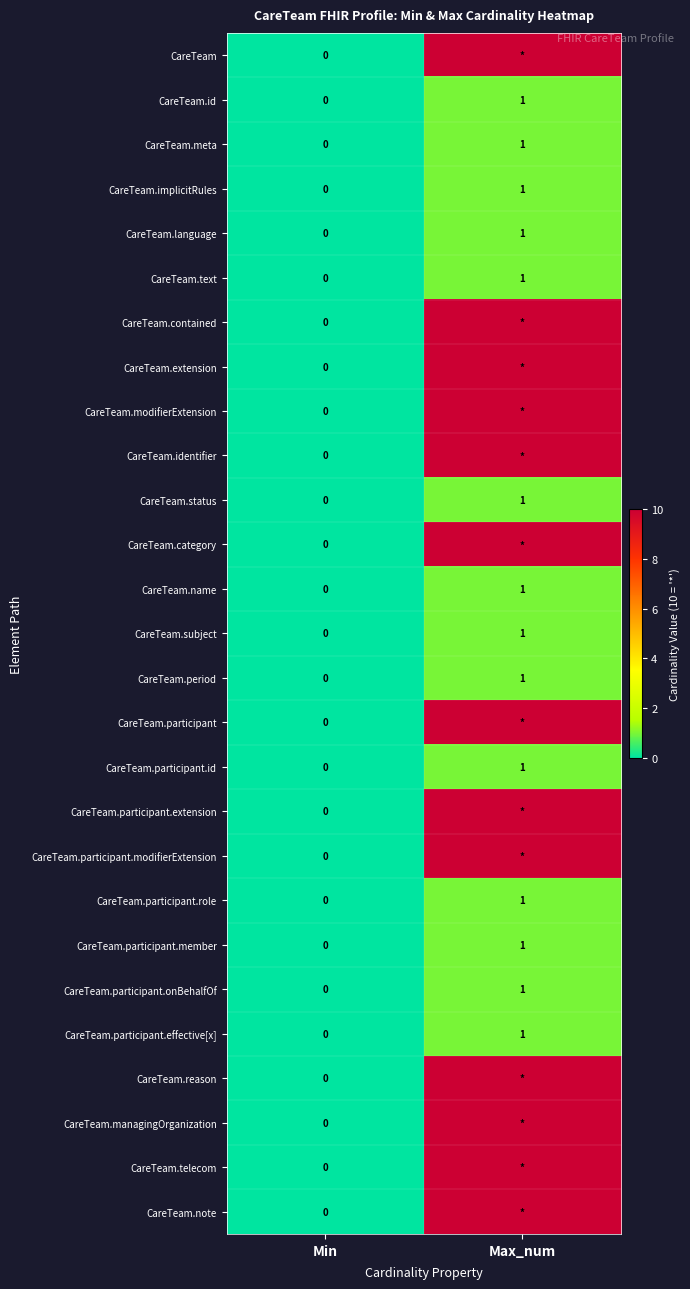

True or false: CareTeam.language has a value of 1 at Max_num.

True